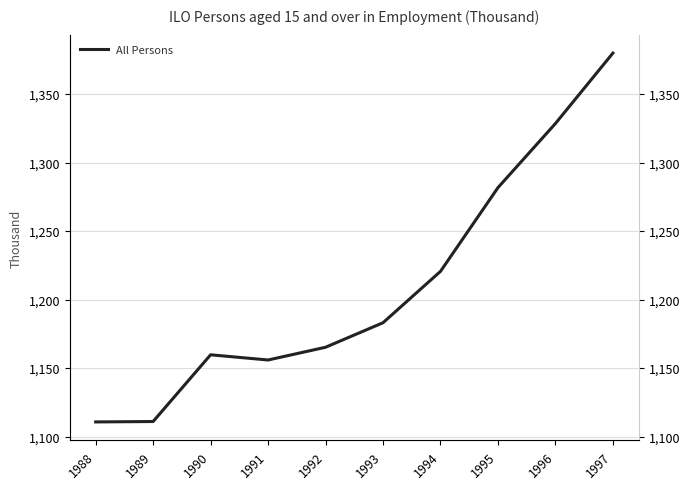

Where is the first local maximum?

1990